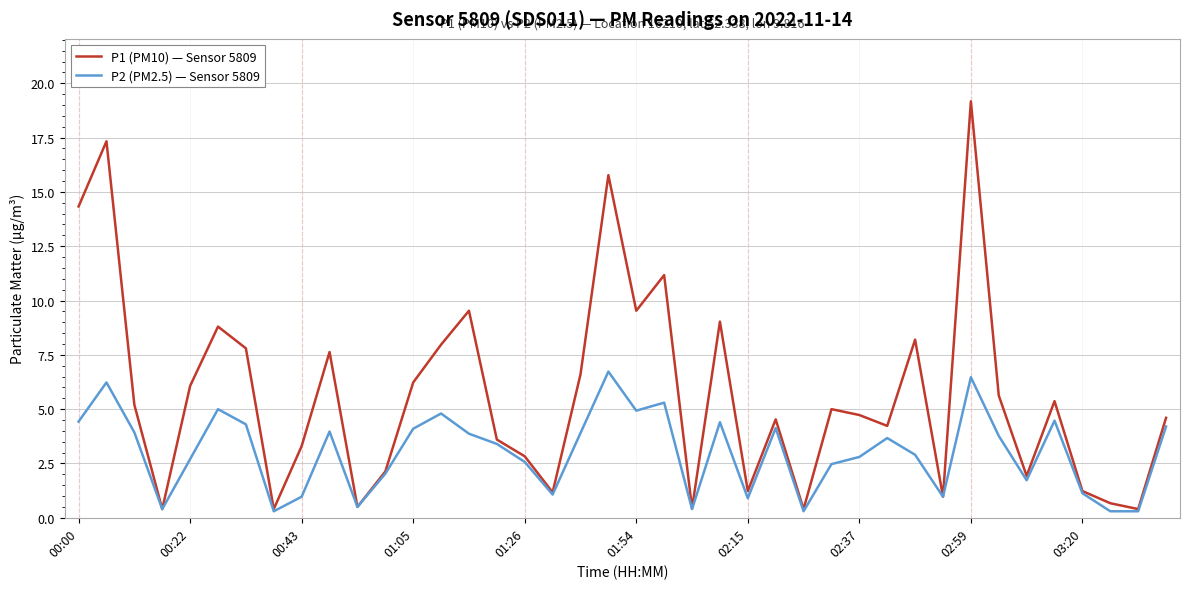

Rank the series by their maximum value, from highest to lowest.

P1 (PM10) — Sensor 5809, P2 (PM2.5) — Sensor 5809